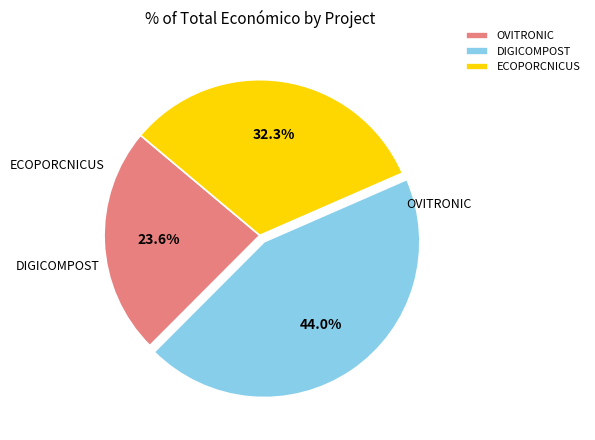

Which category has the biggest portion of the pie?

DIGICOMPOST